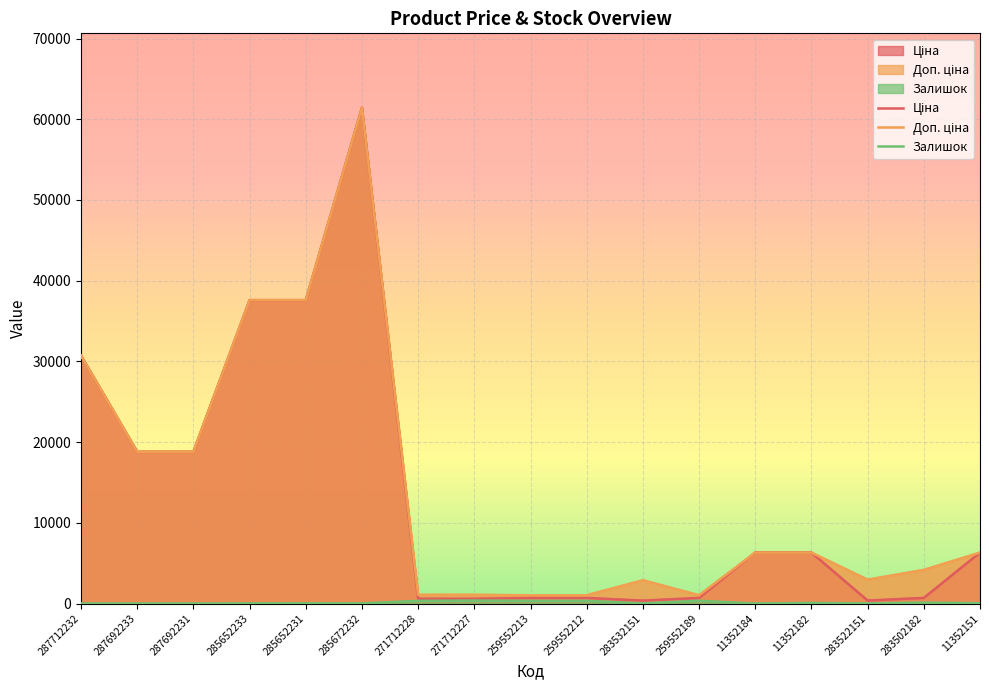

What is the difference between the Ціна values at 283502182 and 287692233?

18102.6